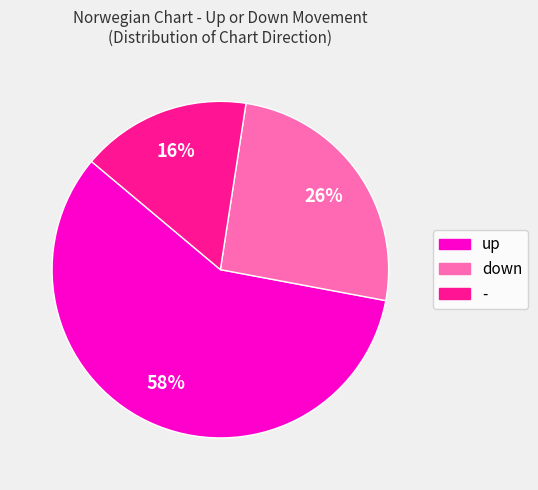

Do - and up together represent more than half of the pie?

Yes